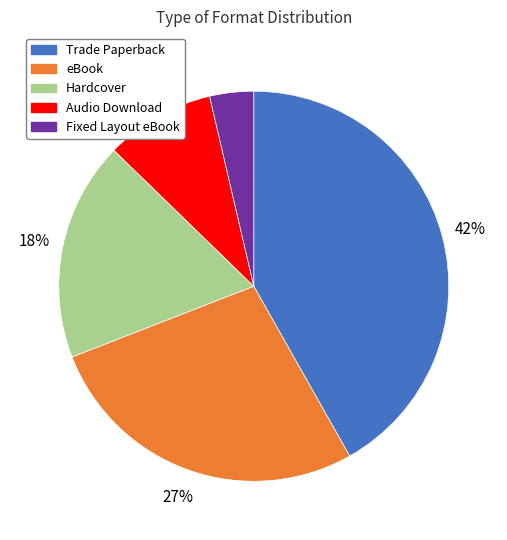

Between eBook and Trade Paperback, which is larger?

Trade Paperback